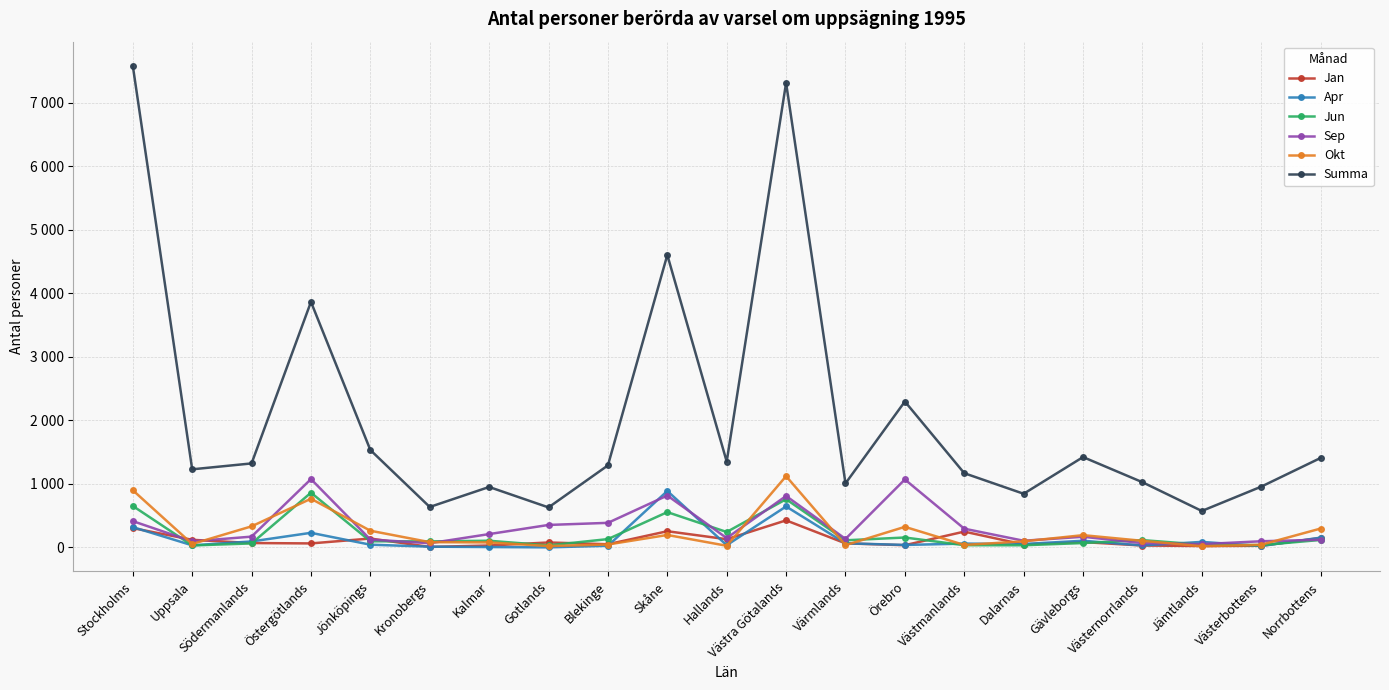

What is the difference between the maximum and minimum values in the Apr series?

888